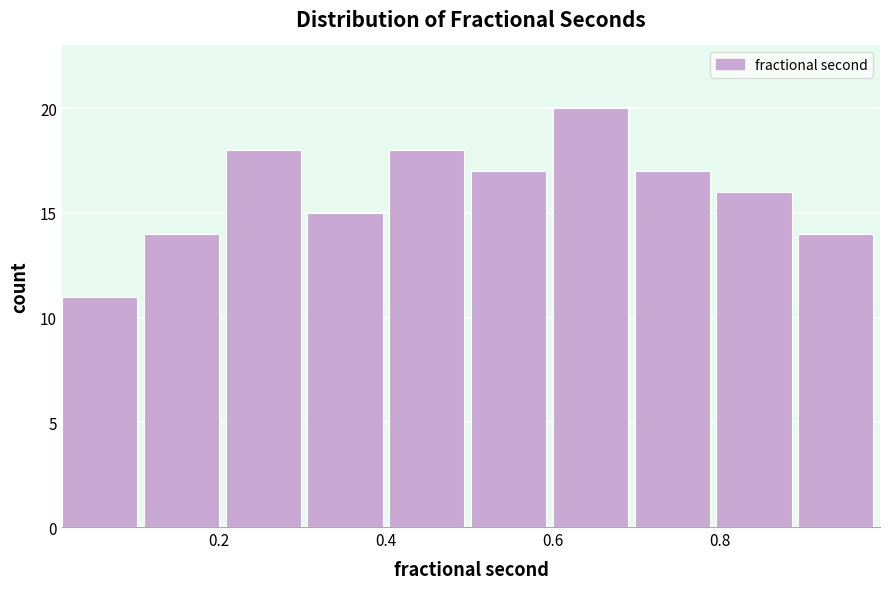

Reading left to right, list every bar in this chart as the range it spans on the x-axis followed by its height. Neither the bar edges nor the heights are printed on the chart, so give them approximately, as read against the axes.

0.02 to 0.12: 11
0.12 to 0.20: 14
0.20 to 0.30: 18
0.30 to 0.40: 15
0.40 to 0.50: 18
0.50 to 0.60: 17
0.60 to 0.70: 20
0.70 to 0.80: 17
0.80 to 0.90: 16
0.90 to 1.00: 14